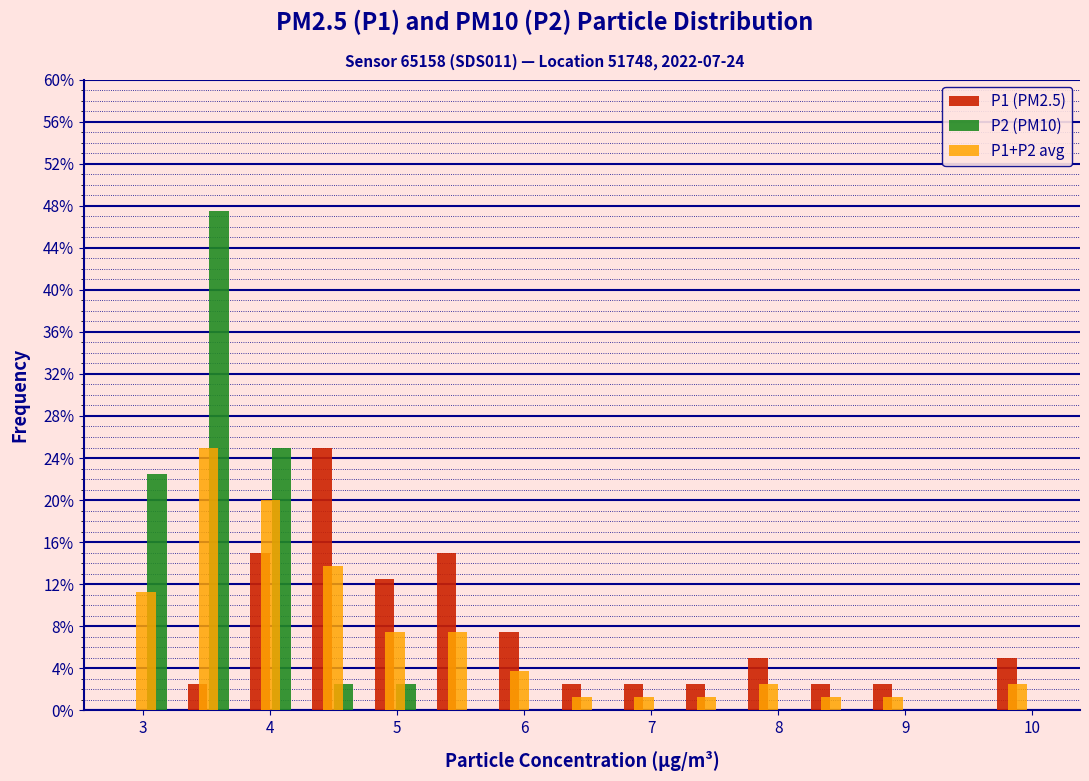

Reading left to right, list every range on the x-axis with the height of the bar of each series over it. Neither the bar edges nor the heights are printed on the chart, so give them approximately, as read against the axes.

2.78 to 3.27: P1 (PM2.5)=0	P2 (PM10)=22.5	P1+P2 avg=11.5
3.27 to 3.76: P1 (PM2.5)=2.5	P2 (PM10)=47.5	P1+P2 avg=25.0
3.76 to 4.25: P1 (PM2.5)=15.0	P2 (PM10)=25.0	P1+P2 avg=20.0
4.25 to 4.74: P1 (PM2.5)=25.0	P2 (PM10)=2.5	P1+P2 avg=14.0
4.74 to 5.23: P1 (PM2.5)=12.5	P2 (PM10)=2.5	P1+P2 avg=7.5
5.23 to 5.72: P1 (PM2.5)=15.0	P2 (PM10)=0	P1+P2 avg=7.5
5.72 to 6.21: P1 (PM2.5)=7.5	P2 (PM10)=0	P1+P2 avg=4.0
6.21 to 6.70: P1 (PM2.5)=2.5	P2 (PM10)=0	P1+P2 avg=1.5
6.70 to 7.19: P1 (PM2.5)=2.5	P2 (PM10)=0	P1+P2 avg=1.5
7.19 to 7.68: P1 (PM2.5)=2.5	P2 (PM10)=0	P1+P2 avg=1.5
7.68 to 8.17: P1 (PM2.5)=5.0	P2 (PM10)=0	P1+P2 avg=2.5
8.17 to 8.66: P1 (PM2.5)=2.5	P2 (PM10)=0	P1+P2 avg=1.5
8.66 to 9.15: P1 (PM2.5)=2.5	P2 (PM10)=0	P1+P2 avg=1.5
9.15 to 9.64: P1 (PM2.5)=0	P2 (PM10)=0	P1+P2 avg=0
9.64 to 10.13: P1 (PM2.5)=5.0	P2 (PM10)=0	P1+P2 avg=2.5